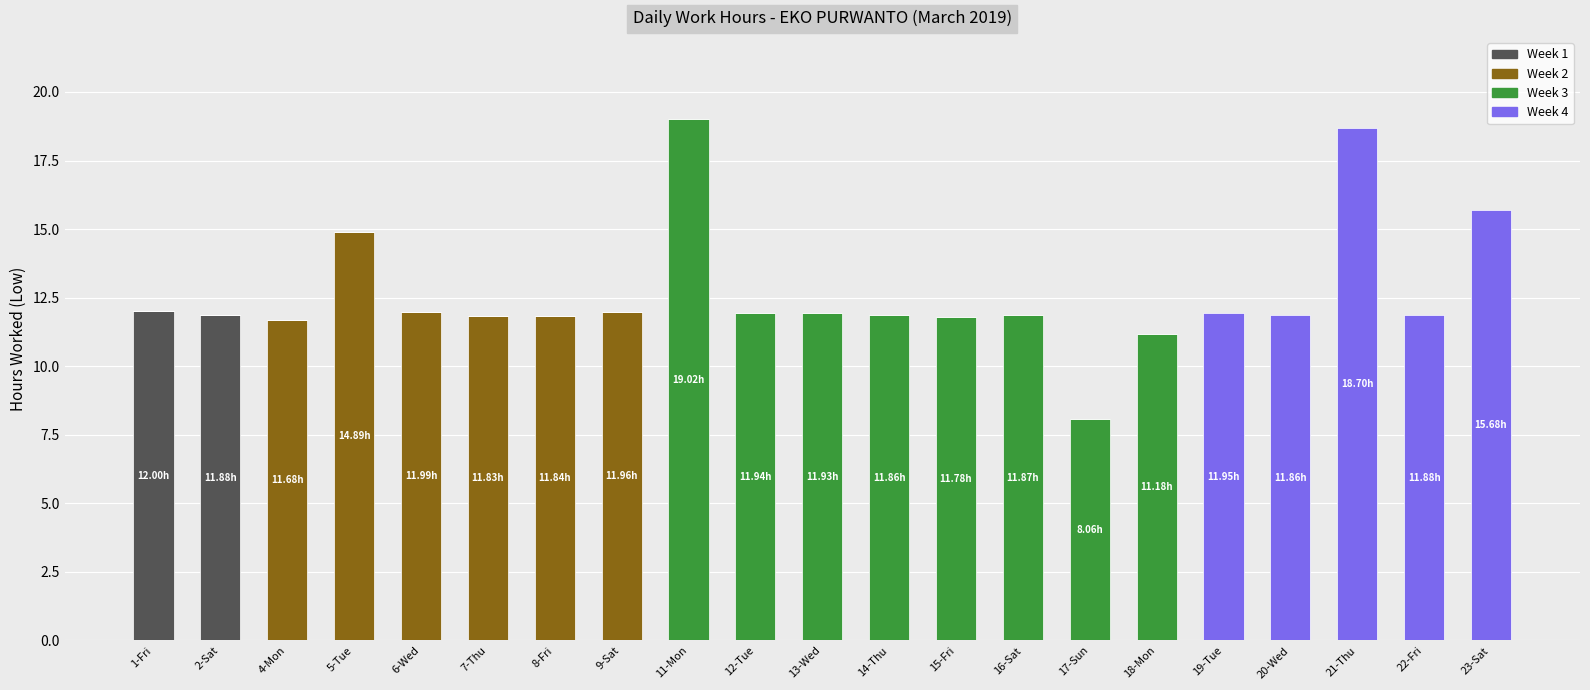

What are all the series names shown in the legend?

Week 1, Week 2, Week 3, Week 4